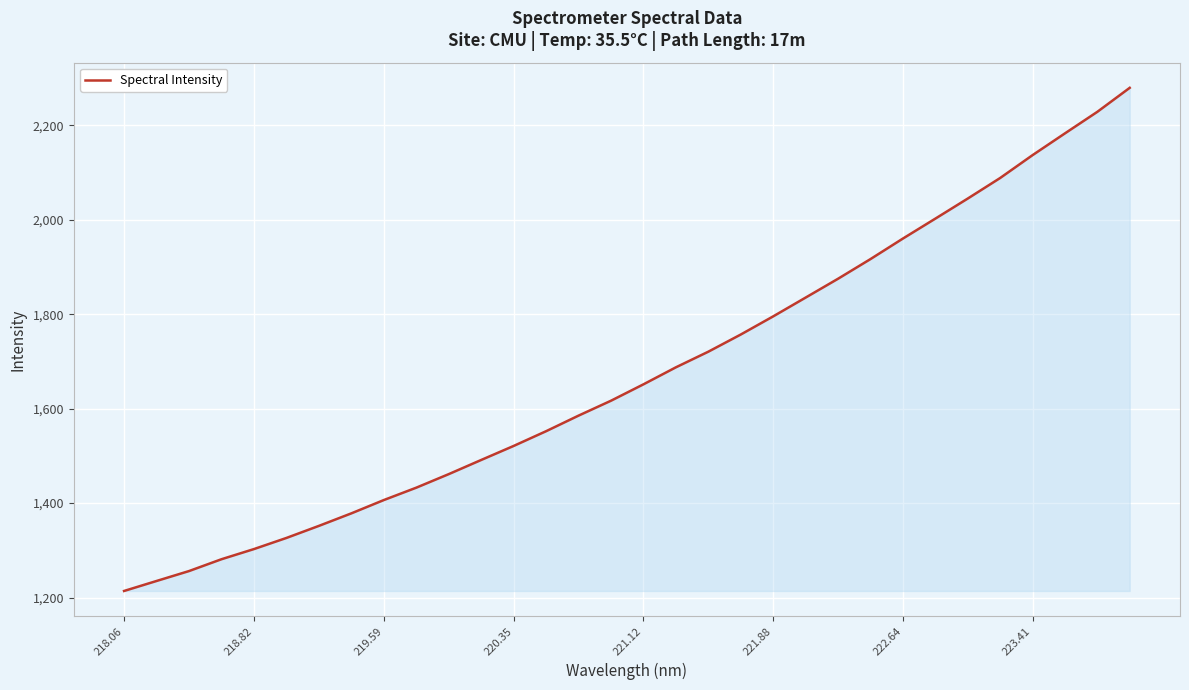

What is the maximum value shown in the chart?

2279.4